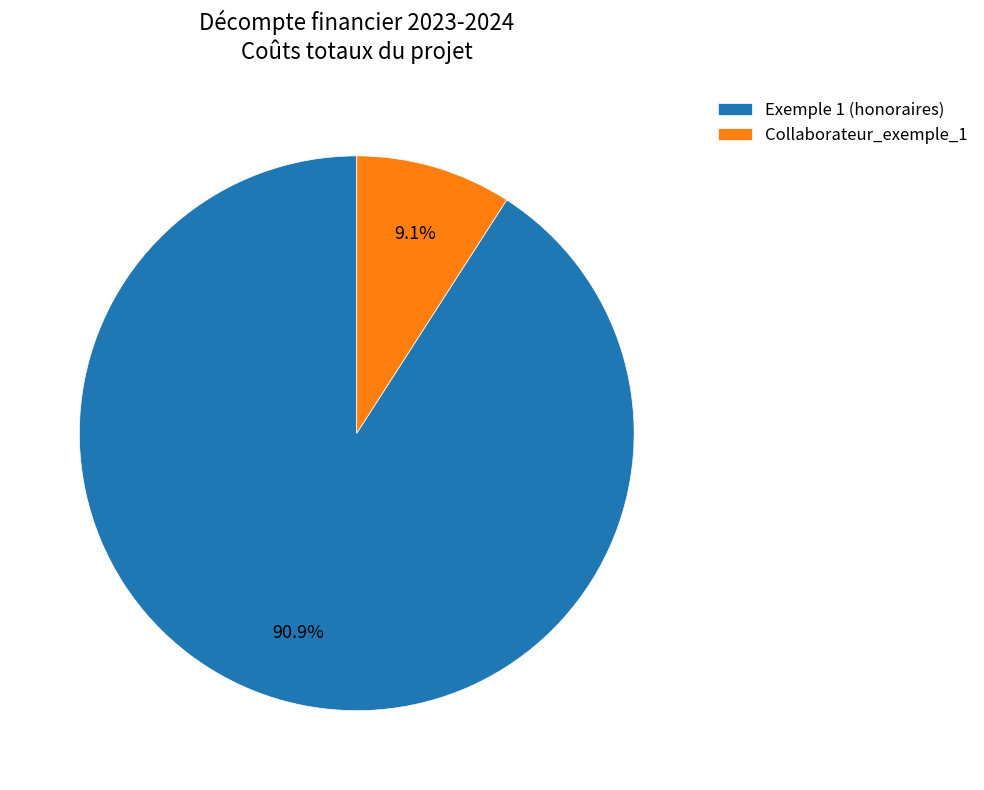

How many segments does this pie chart have?

2